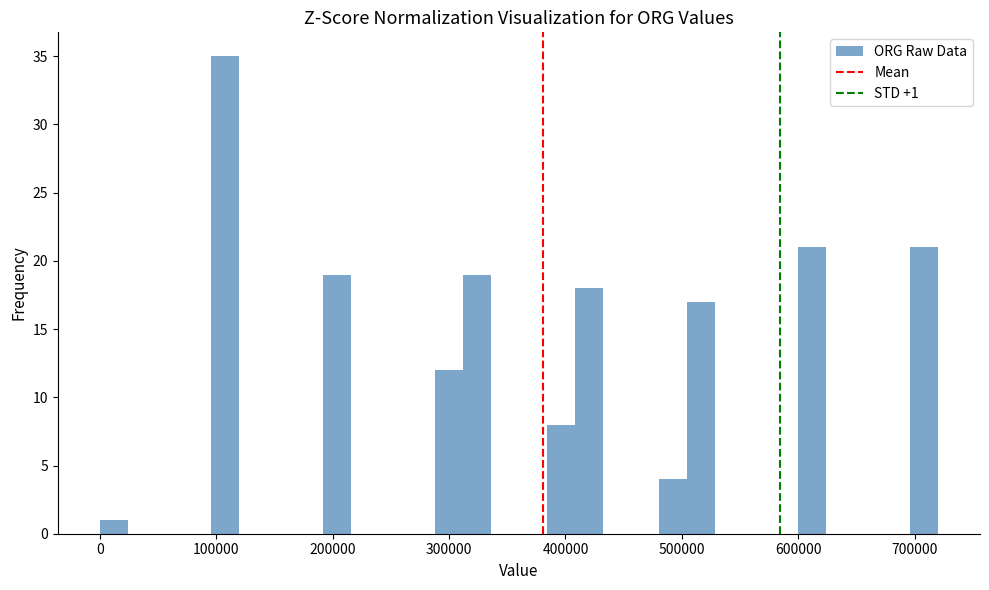

Read against the x-axis, roughly where is the centre of the tallest bar?

110000